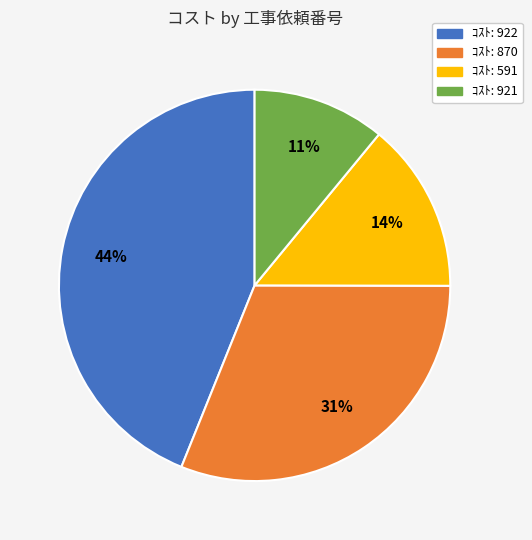

To the nearest percent, what is the difference between the largest and smallest slice percentages?

33%